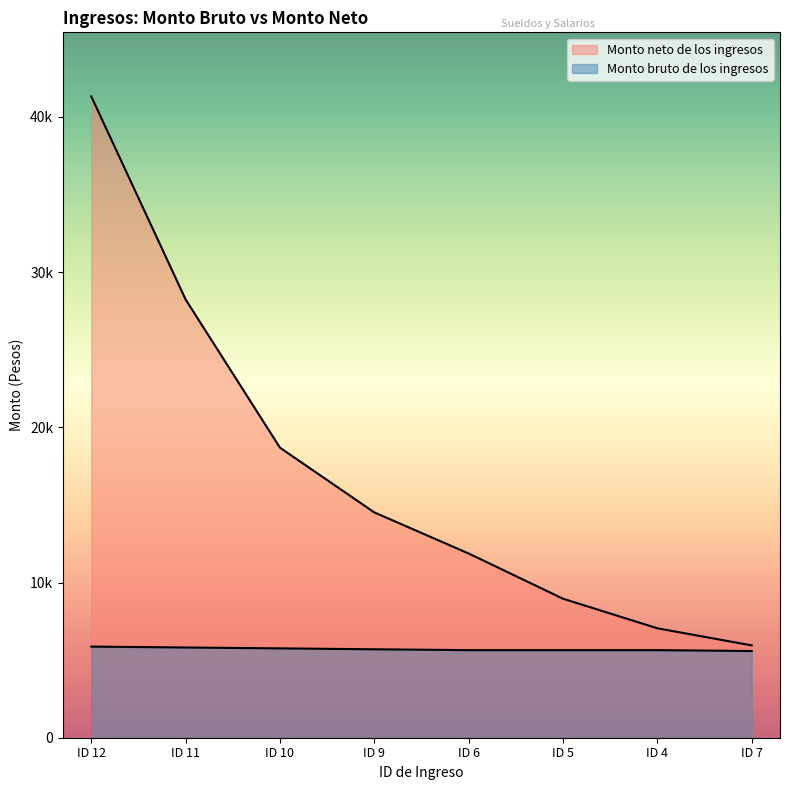

At which label does Monto bruto de los ingresos first exceed 5699?

ID 12